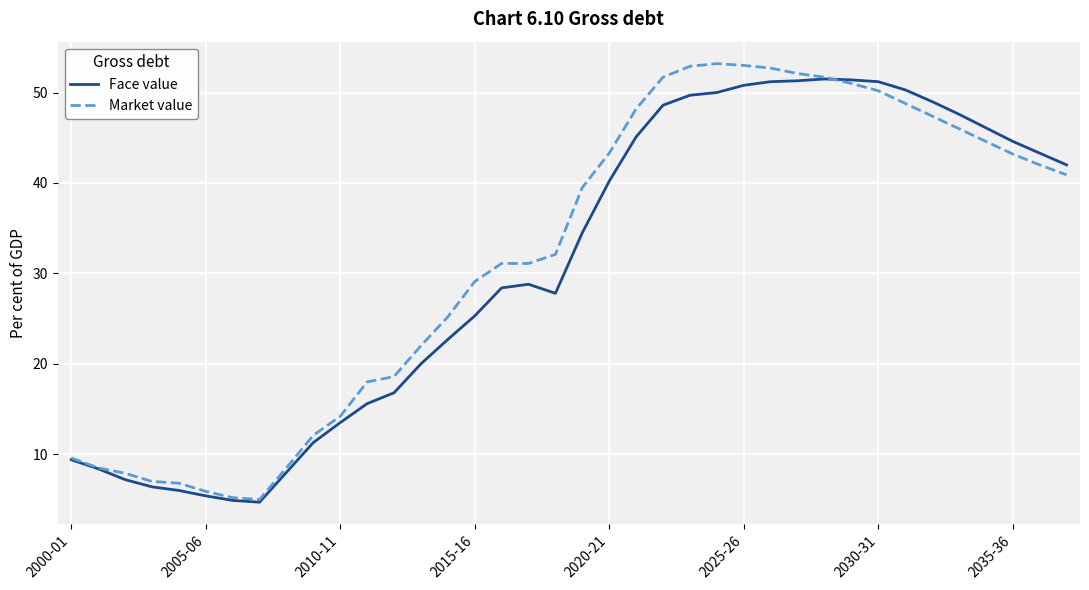

What is the maximum value shown in the chart?

53.2